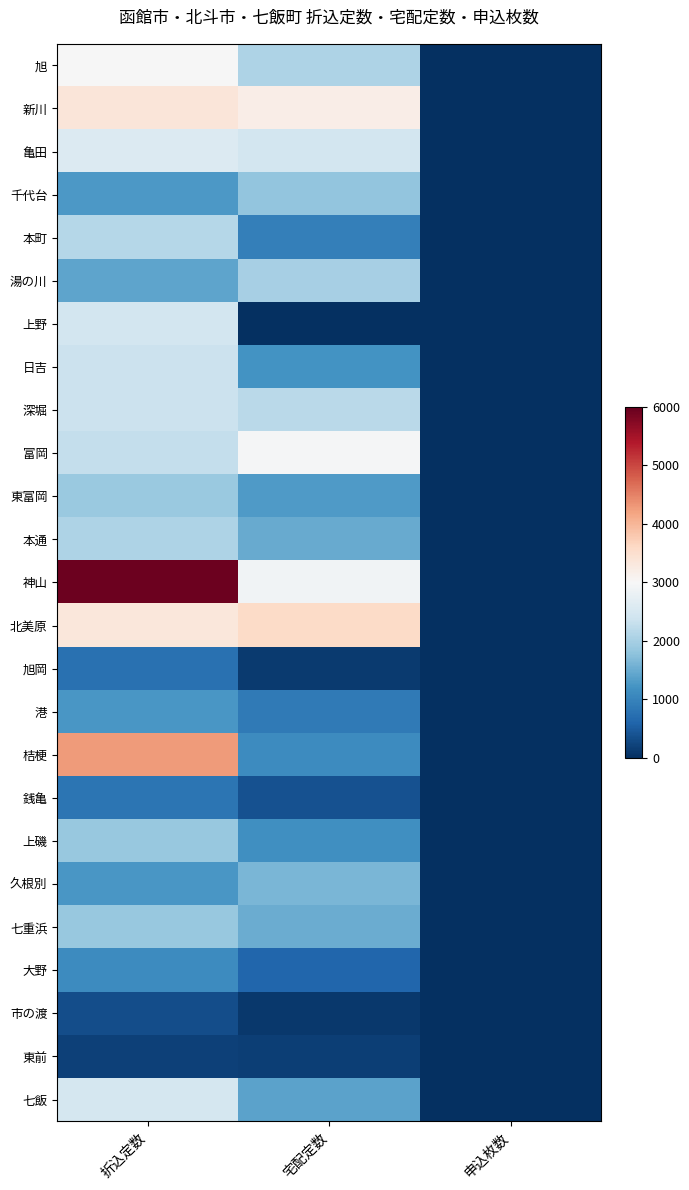

Rank the series at 申込枚数 from highest to lowest value.

旭, 新川, 亀田, 千代台, 本町, 湯の川, 上野, 日吉, 深堀, 富岡, 東富岡, 本通, 神山, 北美原, 旭岡, 港, 桔梗, 銭亀, 上磯, 久根別, 七重浜, 大野, 市の渡, 東前, 七飯